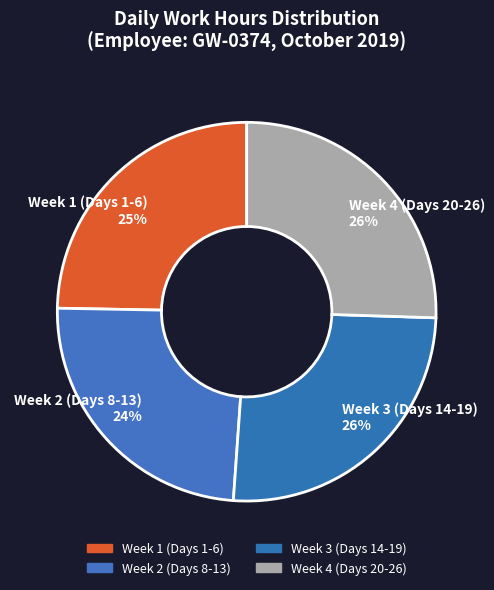

What percentage is the Week 2 (Days 8-13) 24% slice, to the nearest percent?

24%